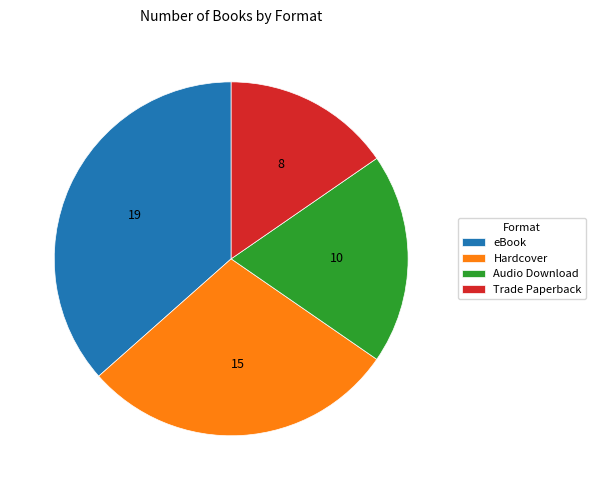

Rank the categories by value from lowest to highest.

Trade Paperback, Audio Download, Hardcover, eBook